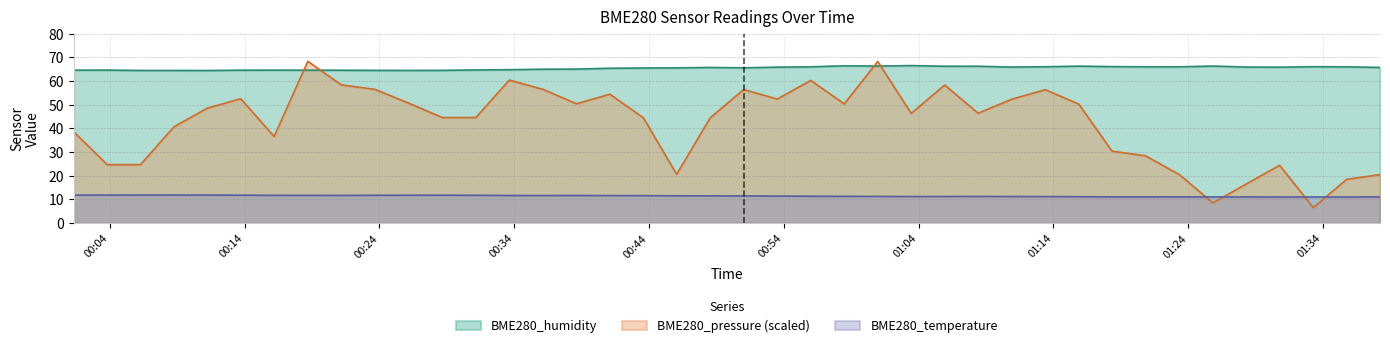

Rank the series by their average value, from highest to lowest.

BME280_humidity, BME280_pressure (scaled), BME280_temperature